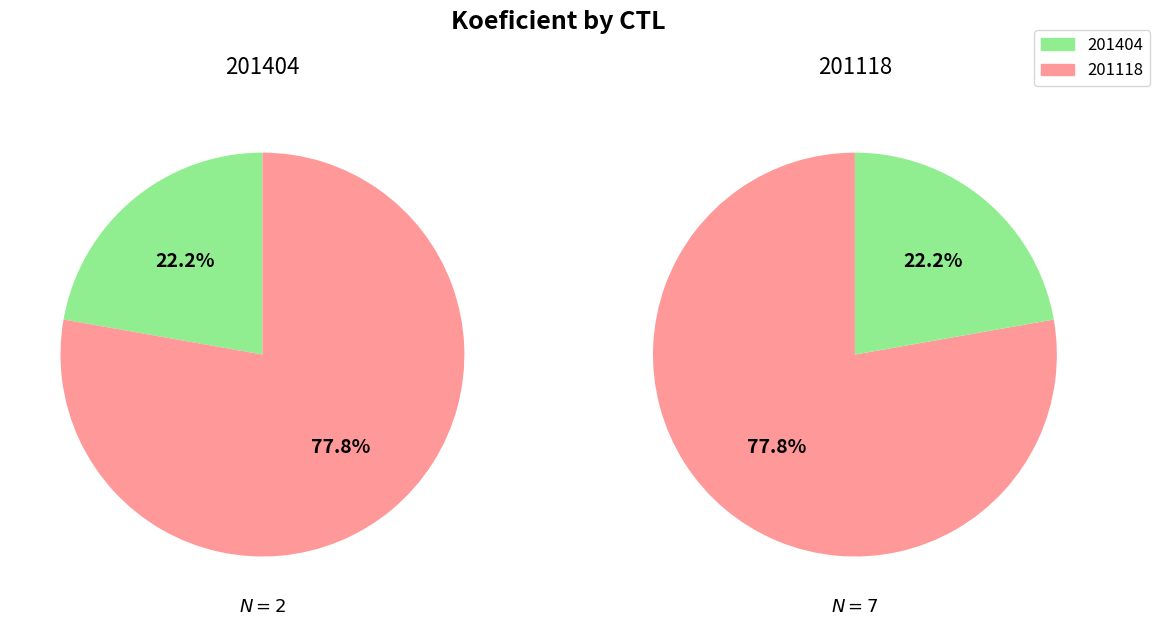

Combined, do 201118 and 201404 account for over 50%?

Yes